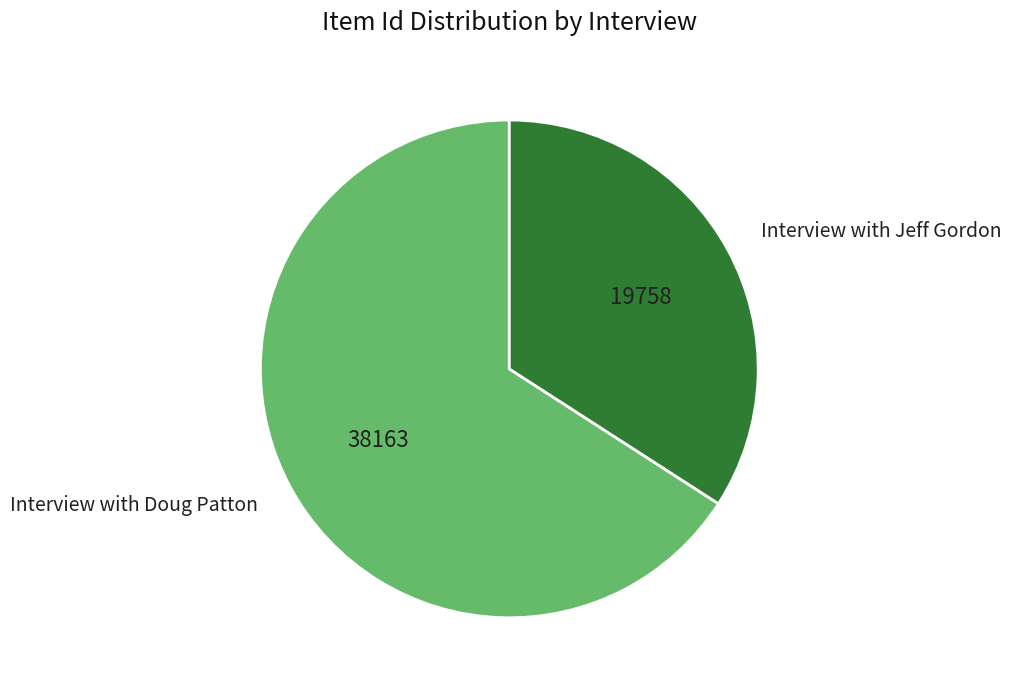

Is there a majority slice in this chart?

Yes